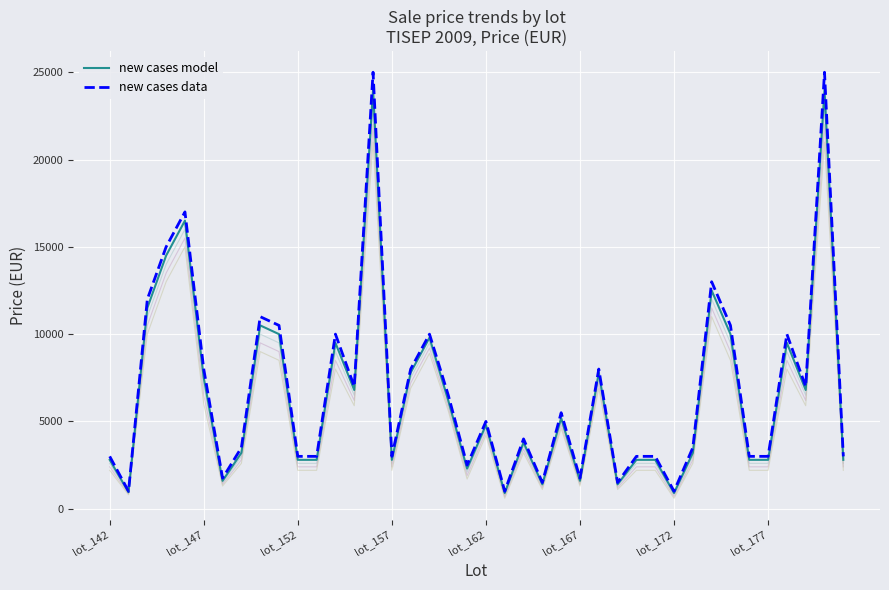

What is the greatest value displayed?

25000